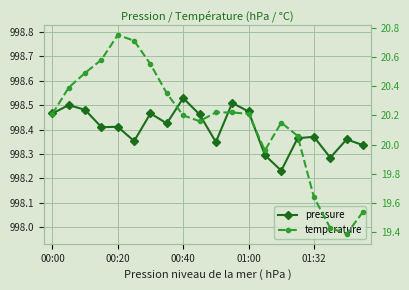

The value of temperature at 00:00 is 20.2. True or false?

True